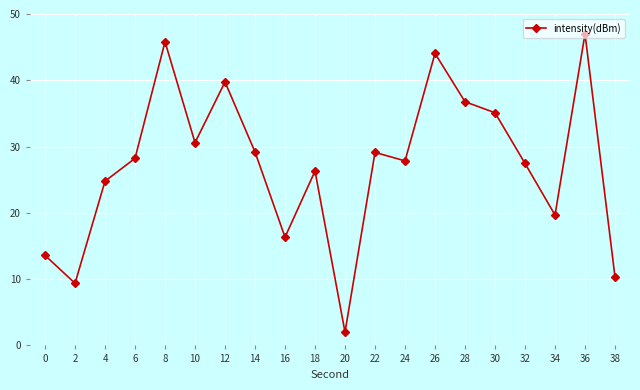

Where is the first local maximum?

8